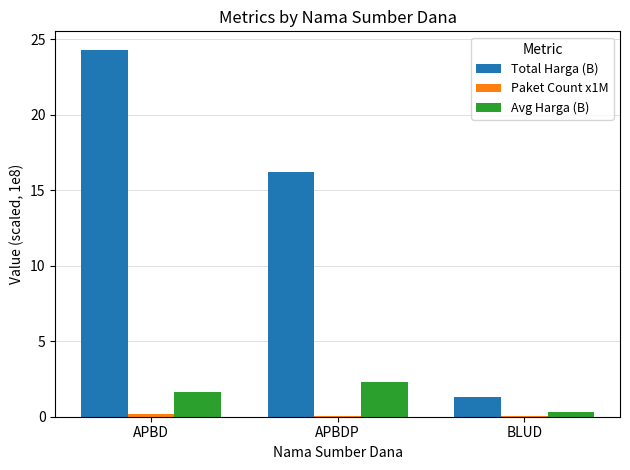

True or false: Avg Harga (B) has a value of 1.0 at APBDP.

False